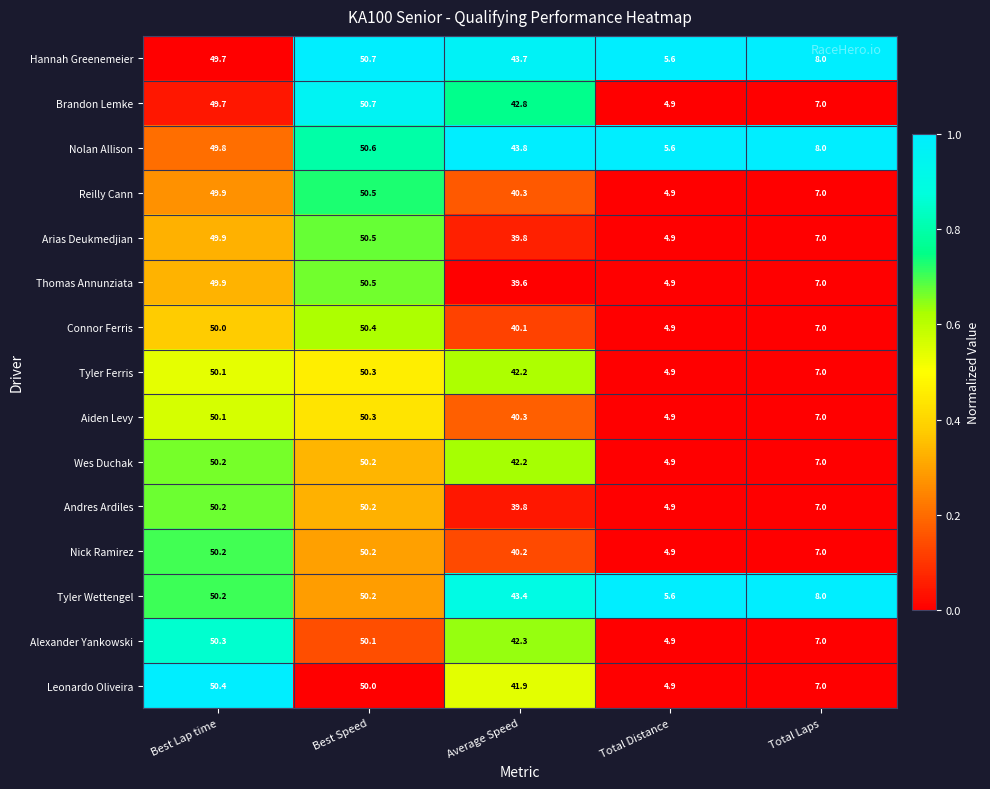

What is the spread (max minus min) of values at Average Speed?

4.2